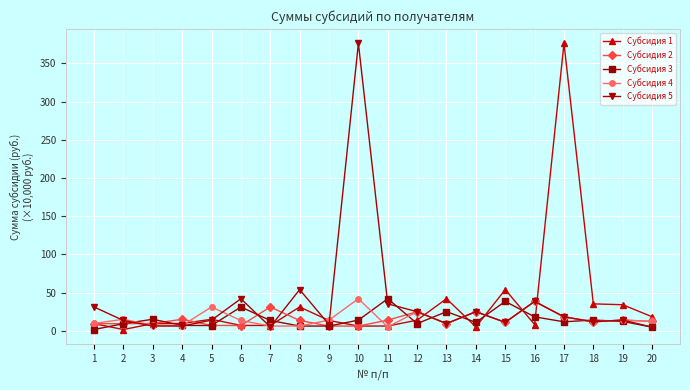

What is the sum of all Субсидия 2 values?

291.6